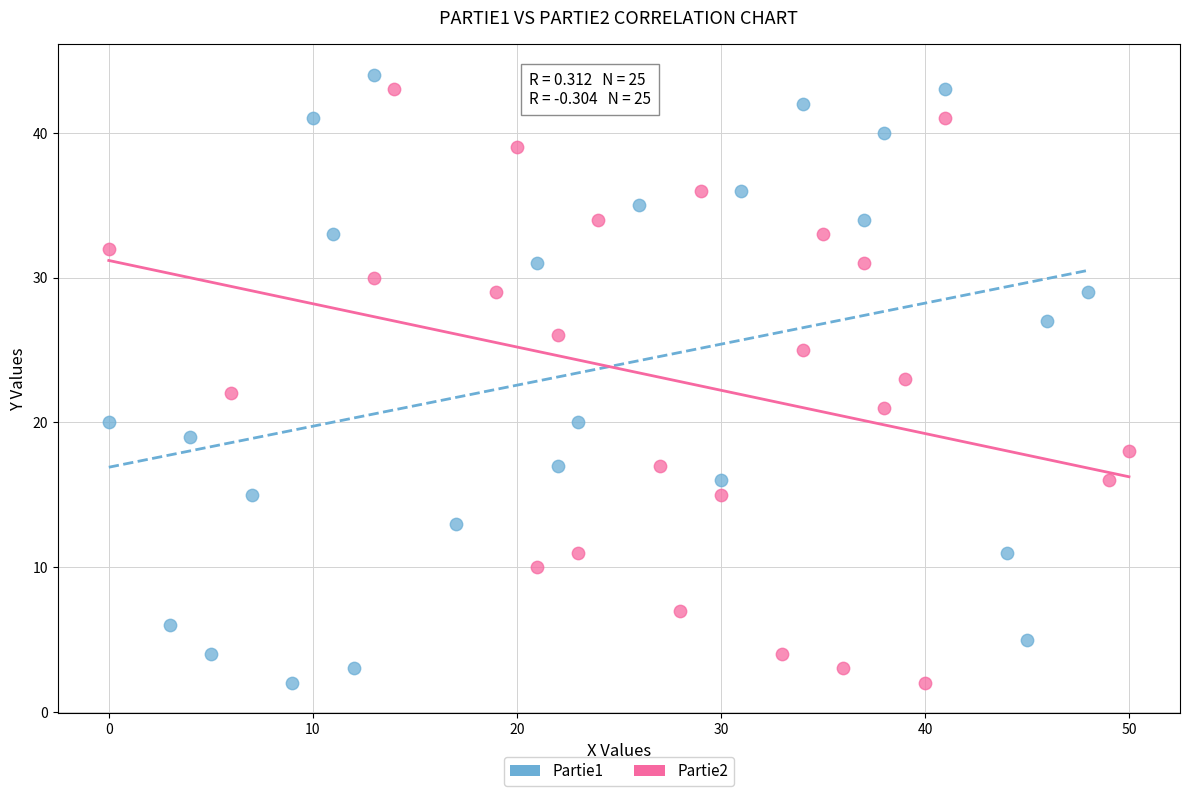

Which series has the largest Y range (max minus min)?

Partie1